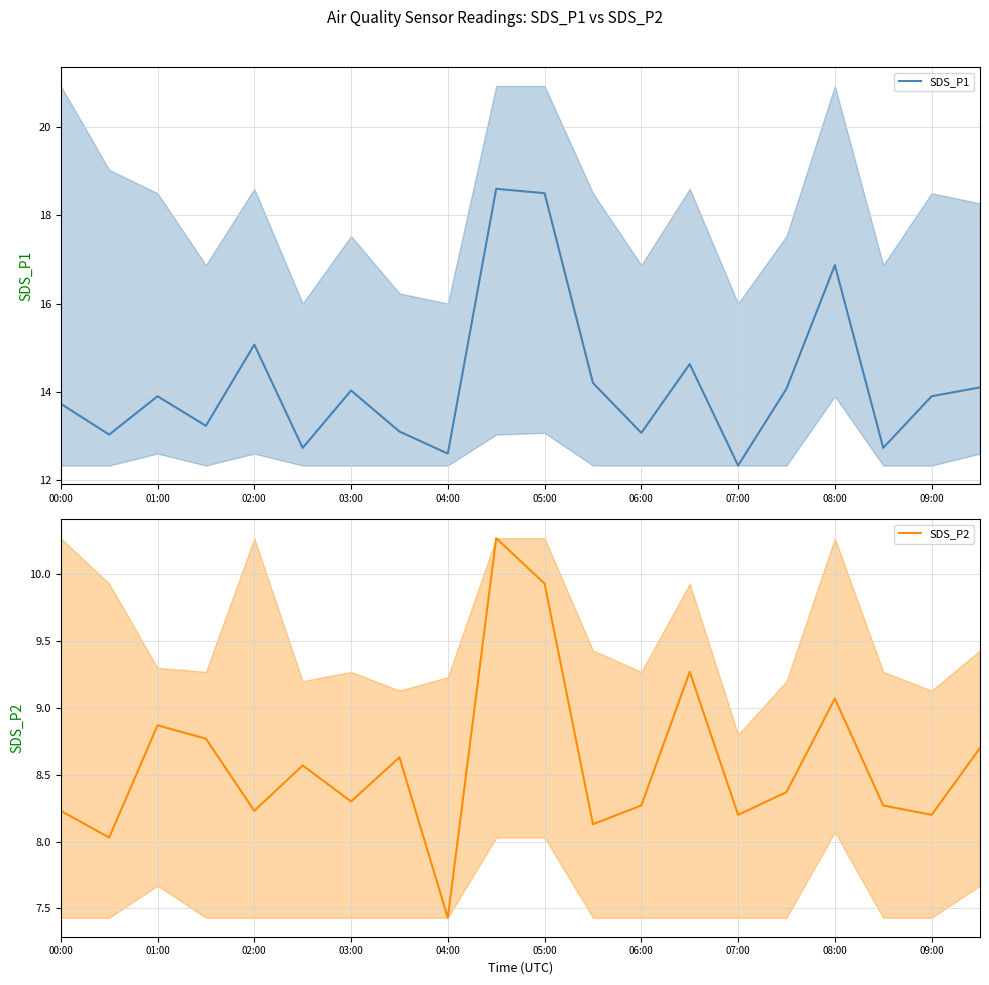

True or false: SDS_P1 and SDS_P2 intersect in this chart.

False